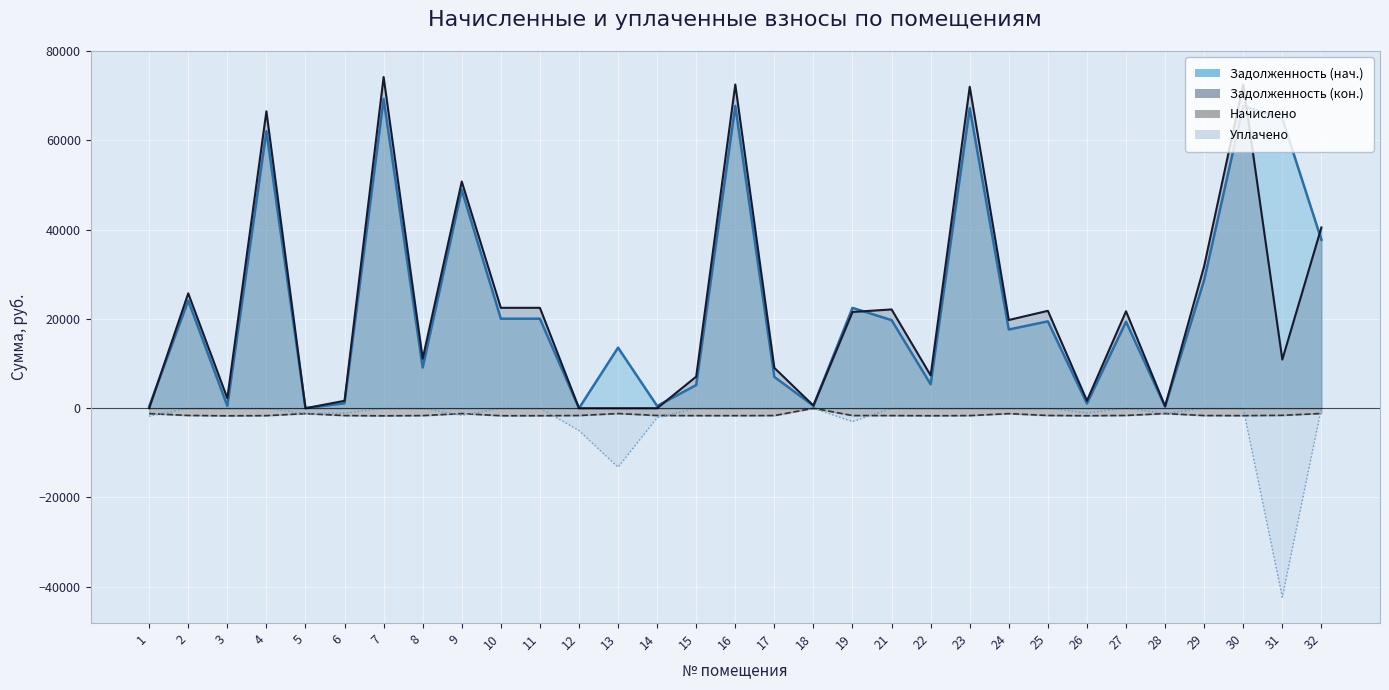

The Уплачено series shows -0.0 at 7. True or false?

True